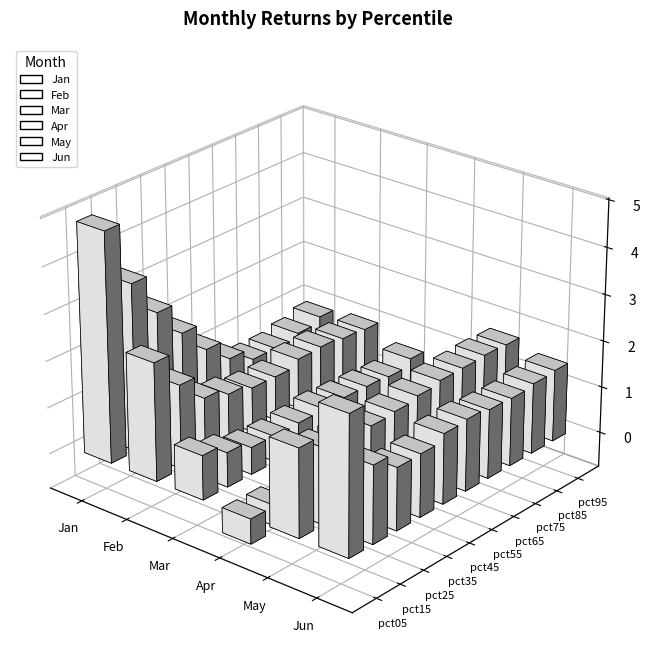

What is the average value of the Apr series?

-0.5